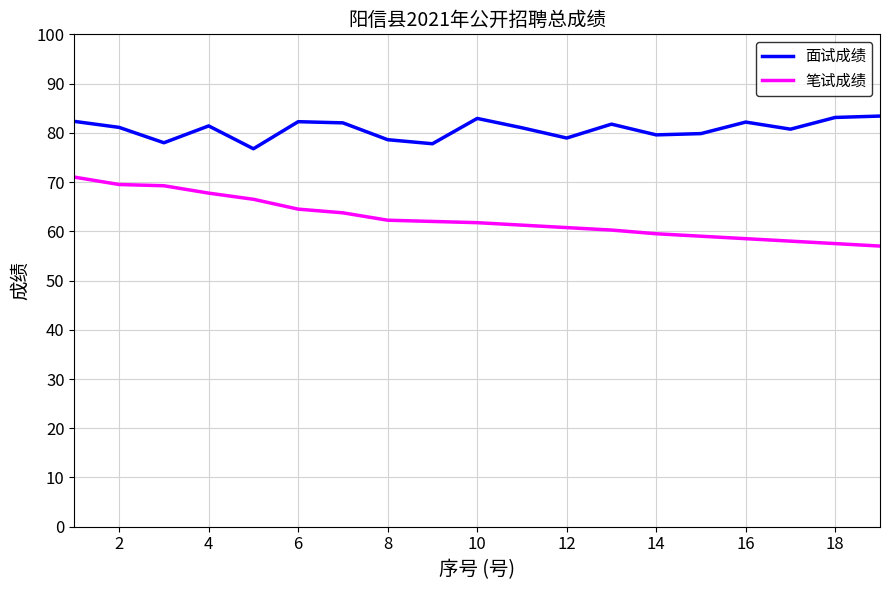

True or false: 笔试成绩 and 面试成绩 intersect in this chart.

False